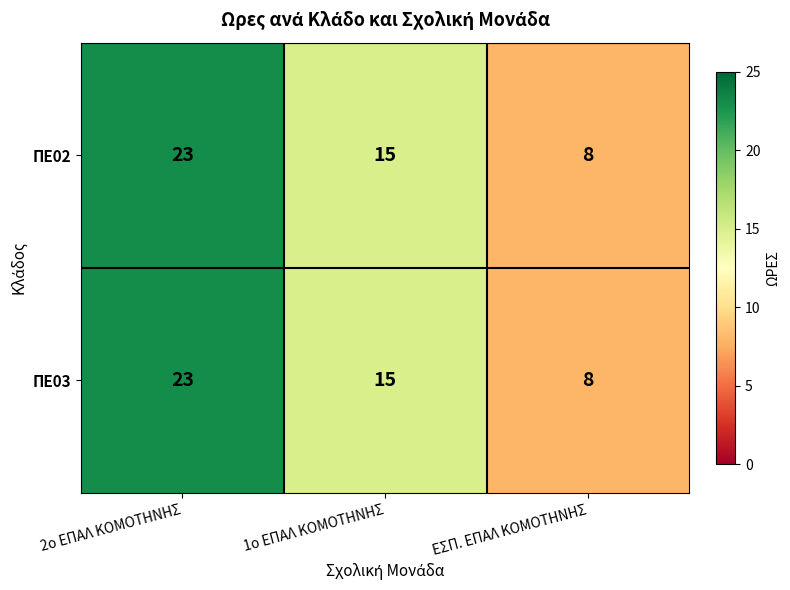

Is it true that ΠΕ02 equals 15 at 1ο ΕΠΑΛ ΚΟΜΟΤΗΝΗΣ?

True